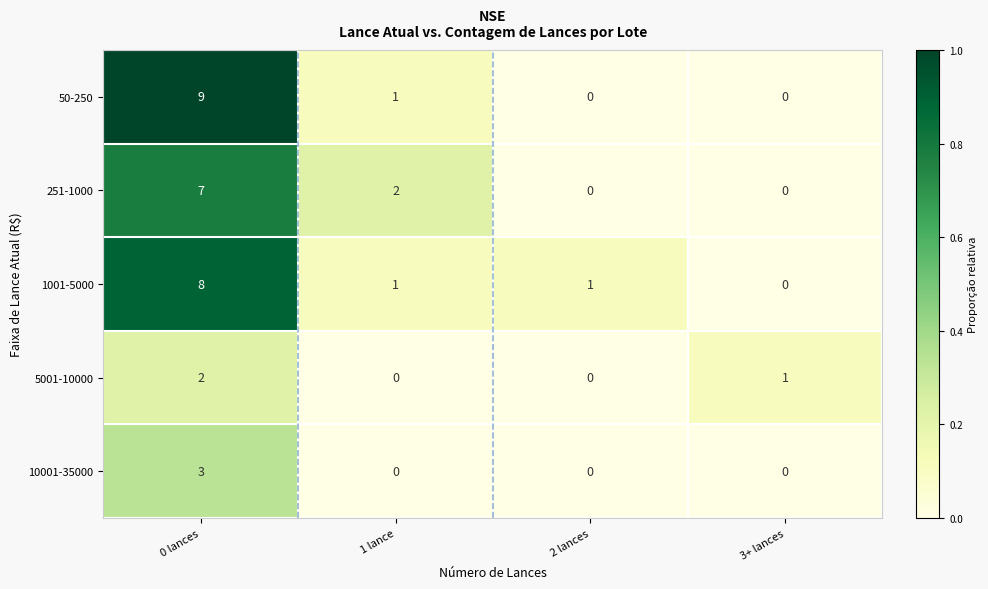

Between 0 lances and 3+ lances, which series saw the biggest shift?

50-250